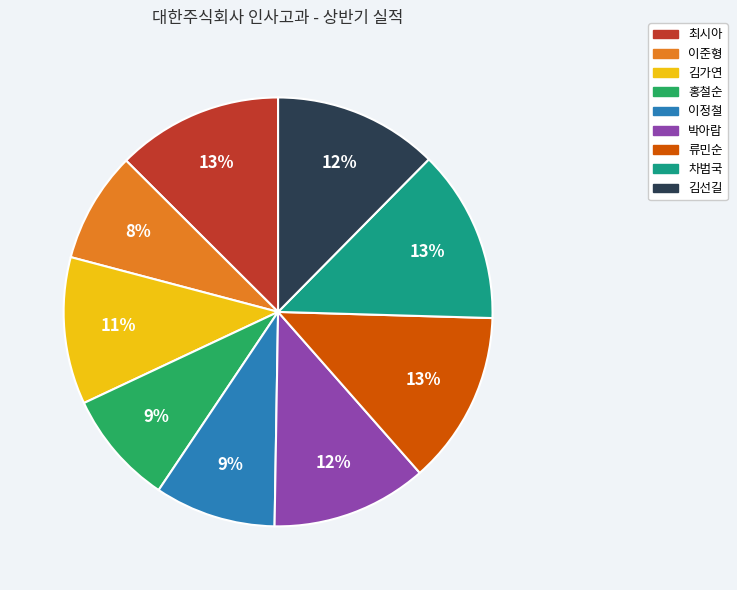

What is the ratio of the value at 차범국 to the value at 김가연?

1.2